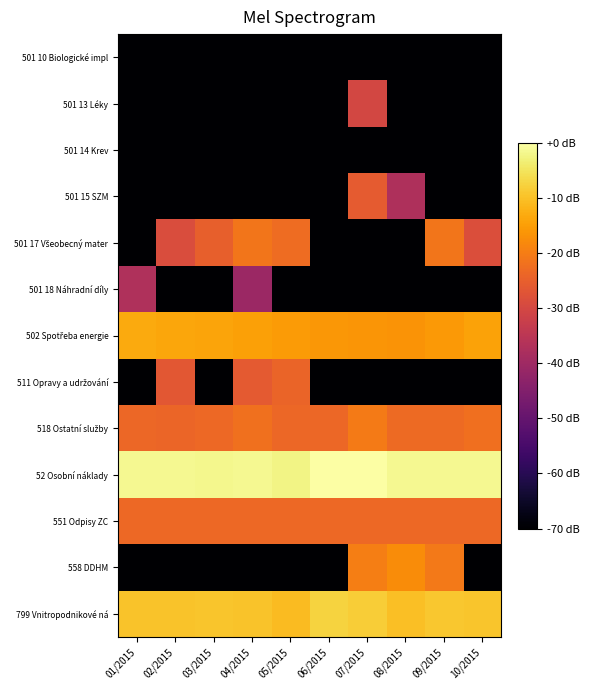

How many data points does each series have?

10